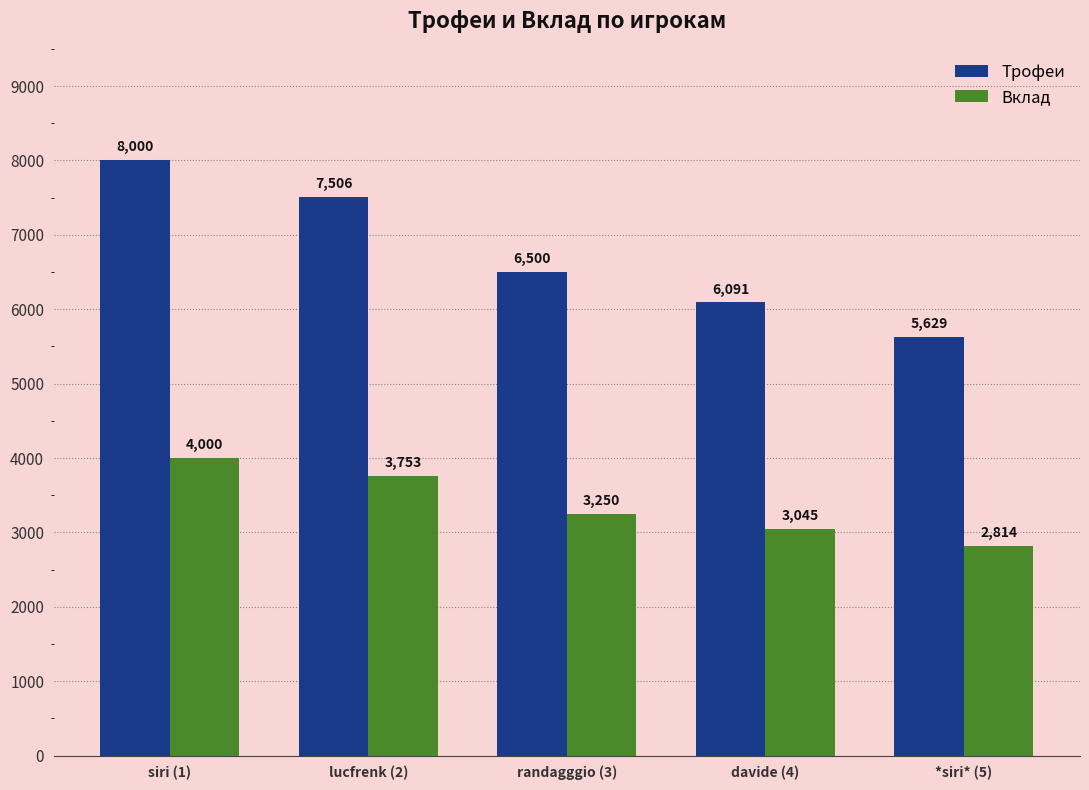

Is the value of Вклад at lucfrenk (2) greater than the value of Трофеи at *siri* (5)?

No